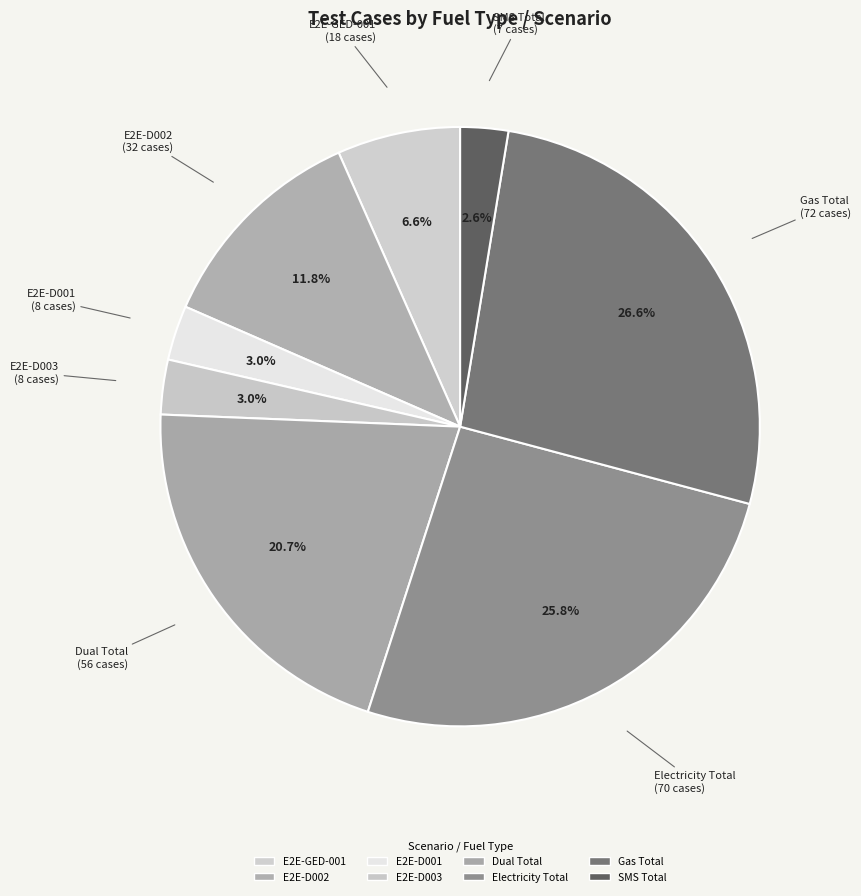

What percentage is the SMS Total slice, to the nearest percent?

3%